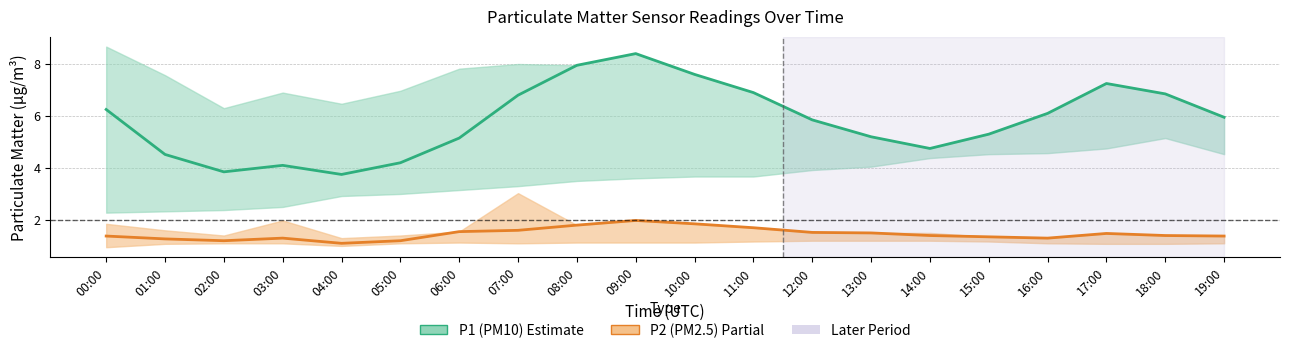

What is the smallest value displayed?

1.1